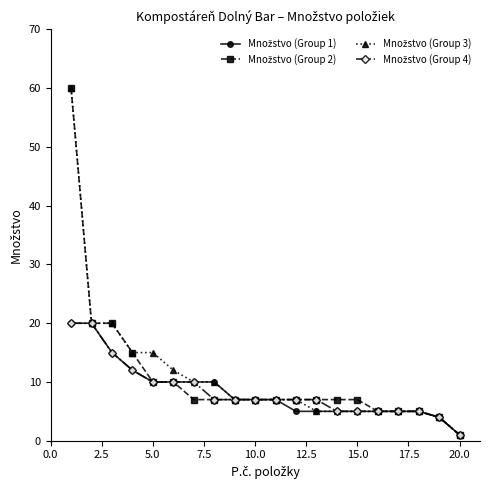

What is the greatest value displayed?

60